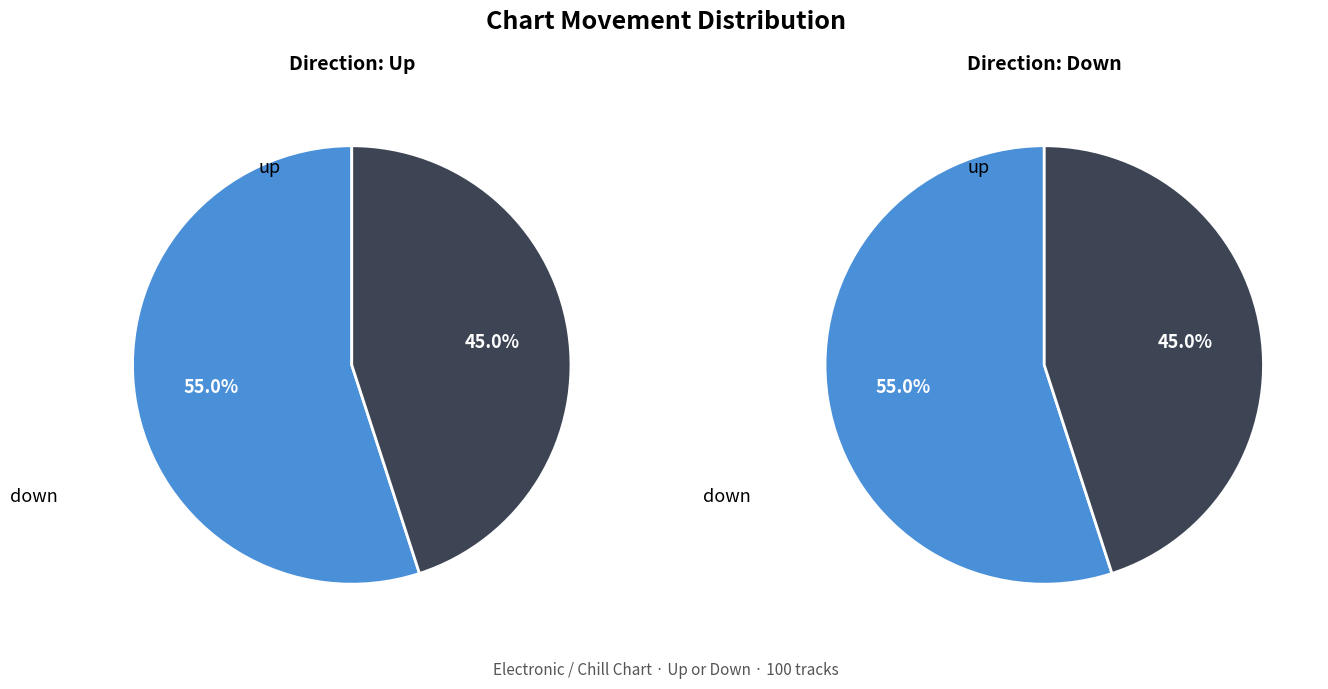

How much of the chart is everything except up?

45.0%